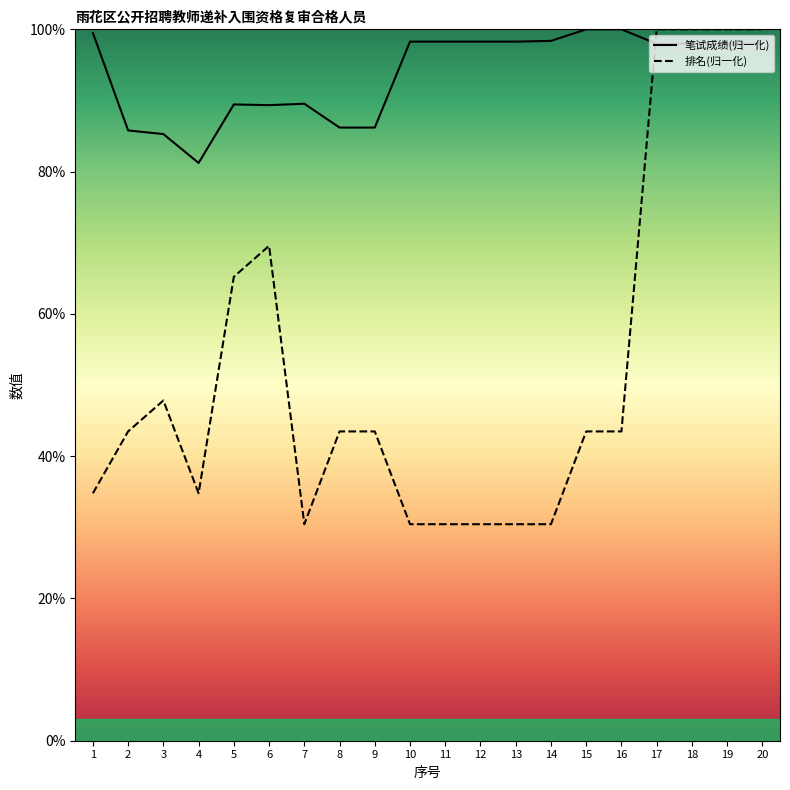

Which label corresponds to the largest value in the chart?

15